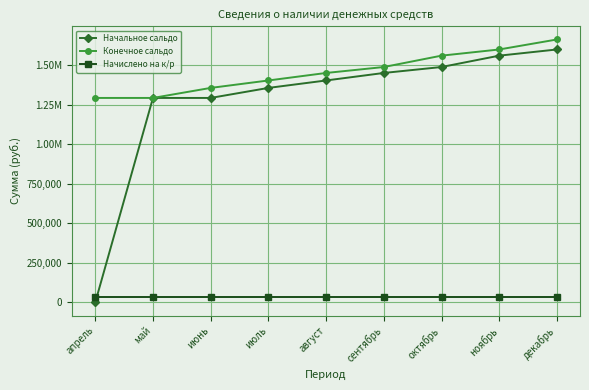

Reading left to right, what are all the values shown in this chart?

Начальное сальдо: апрель=0.0	май=1292293.8	июнь=1292293.8	июль=1355667.4	август=1402666.5	сентябрь=1450133.6	октябрь=1487674.5	ноябрь=1559480.7	декабрь=1598551.3
Конечное сальдо: апрель=1292293.8	май=1292293.8	июнь=1355667.4	июль=1402666.5	август=1450133.6	сентябрь=1487674.5	октябрь=1559480.7	ноябрь=1598551.3	декабрь=1661699.1
Начислено на к/р: апрель=36028.1	май=36028.1	июнь=36028.1	июль=36028.1	август=36028.1	сентябрь=36028.1	октябрь=36028.1	ноябрь=36028.1	декабрь=36028.1